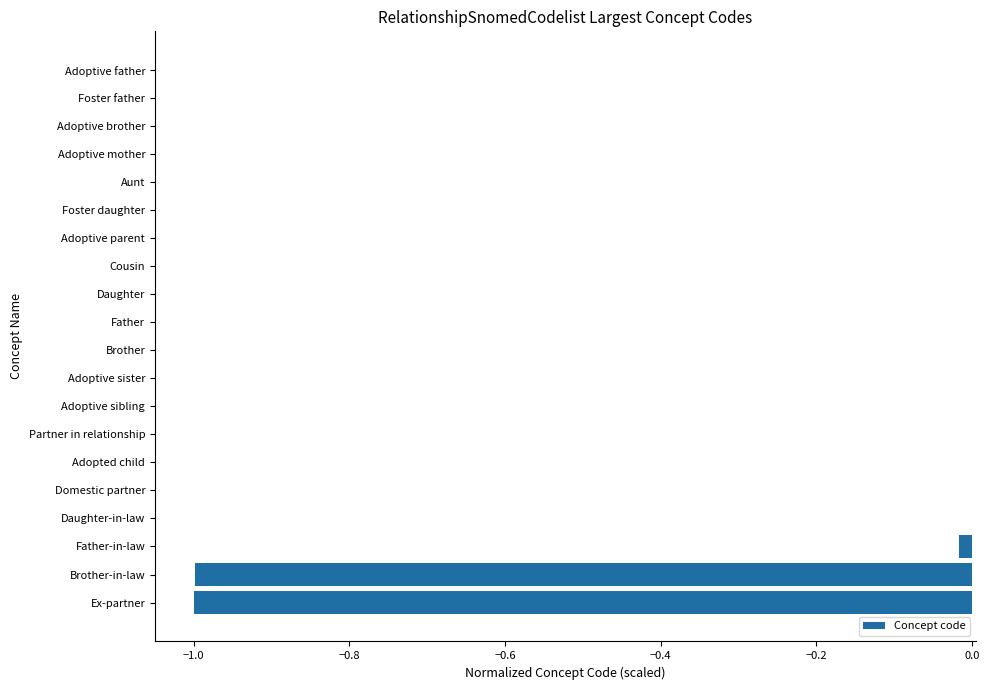

True or false: the data shows -0.0 at Partner in relationship.

True